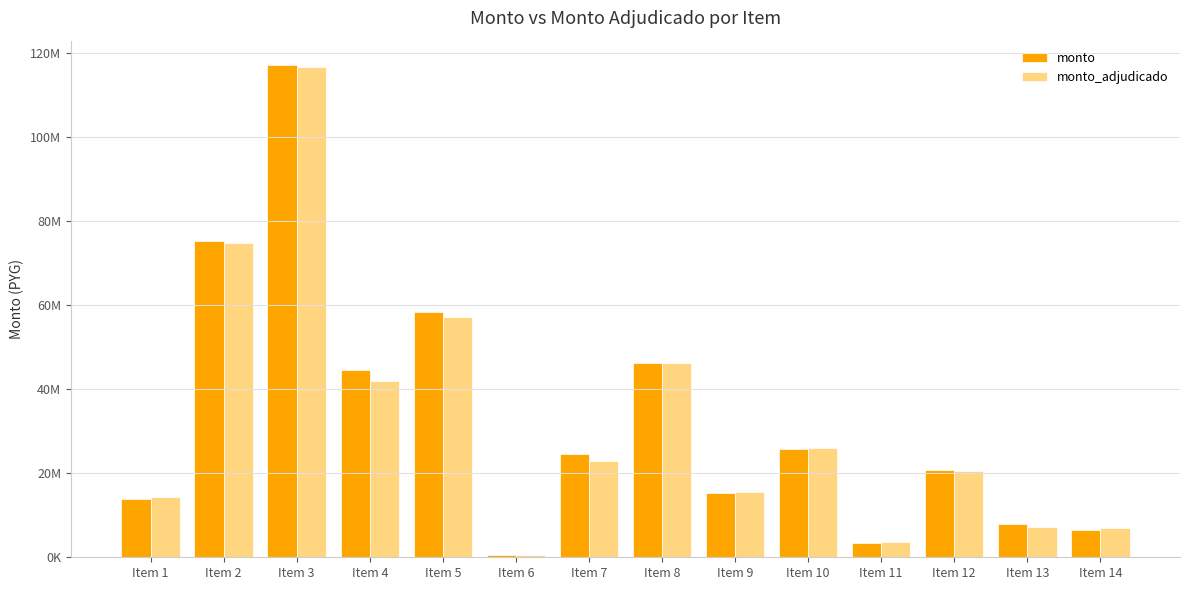

Does the chart contain stacked bars?

No